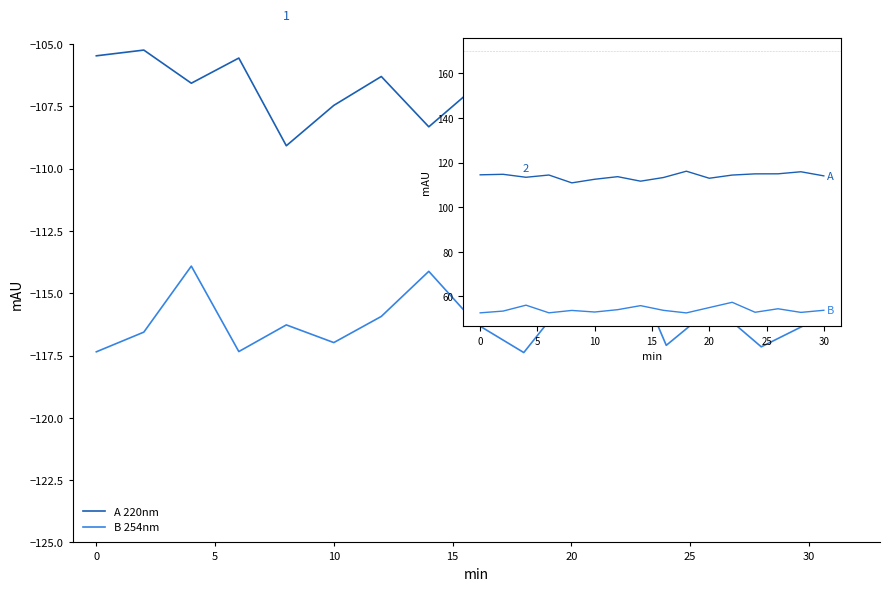

True or false: A 220nm and B 254nm cross at least once.

False